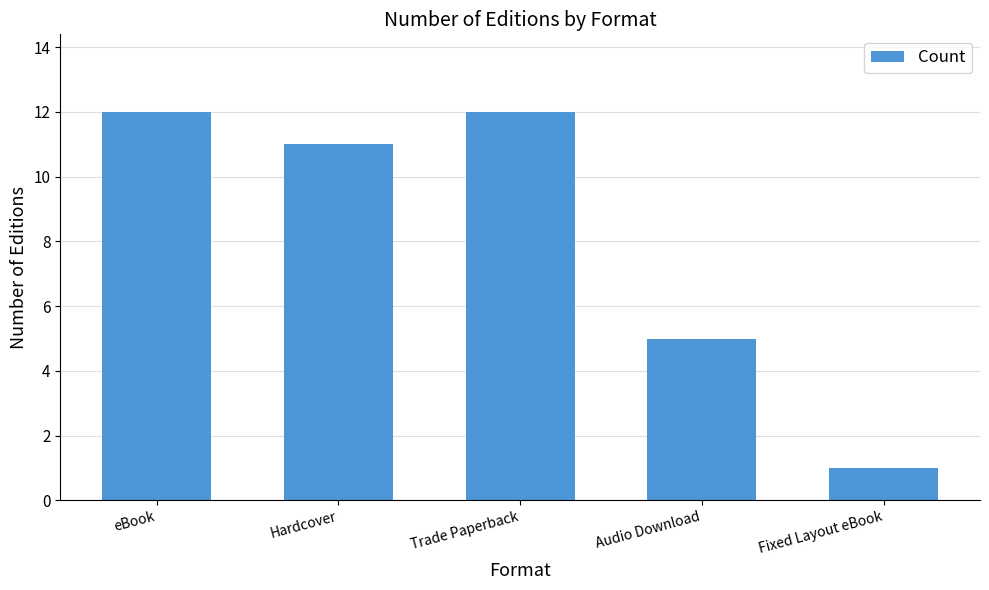

Where is the data nearest to the value 6?

Audio Download